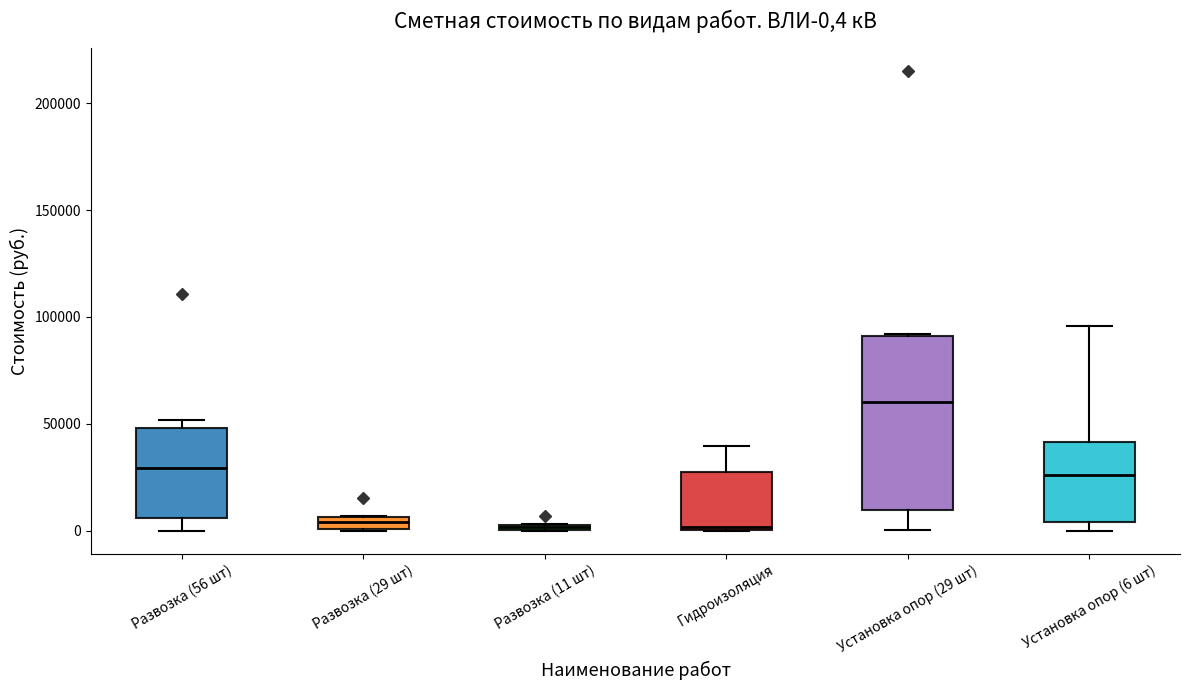

Which box is the tallest, from its lower edge to its upper edge?

Установка опор (29 шт)